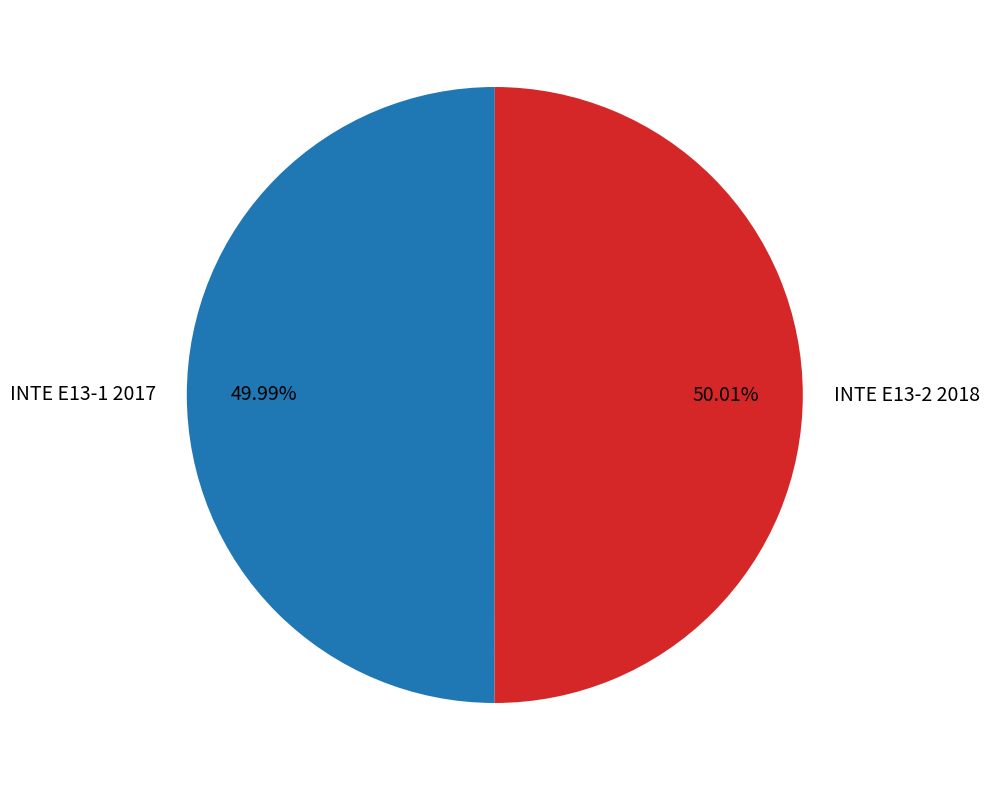

What is the ratio of the value at INTE E13-2 2018 to the value at INTE E13-1 2017?

1.0